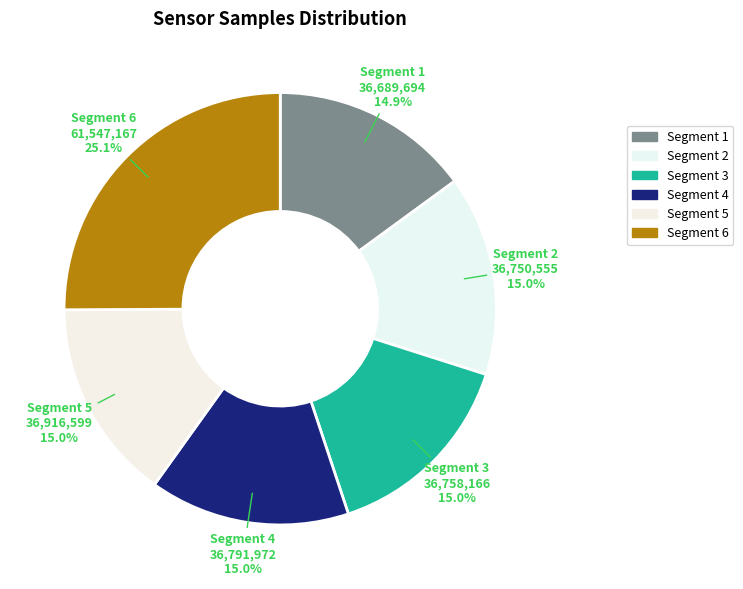

Count the number of slices in the pie.

6